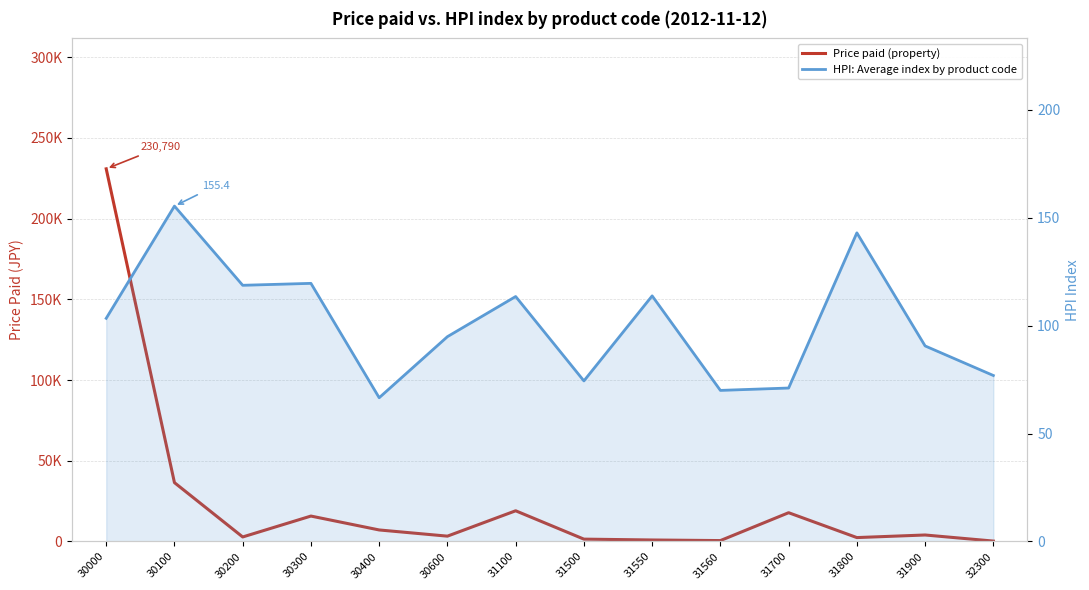

Which label corresponds to the largest value in the chart?

30000